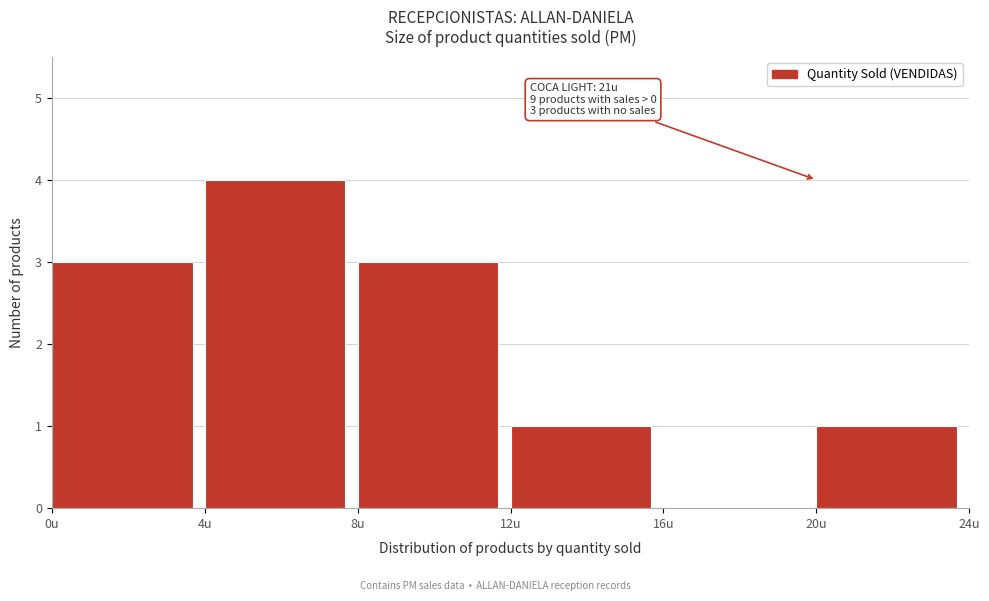

Over which range of the x-axis is the bar tallest?

4 to 8